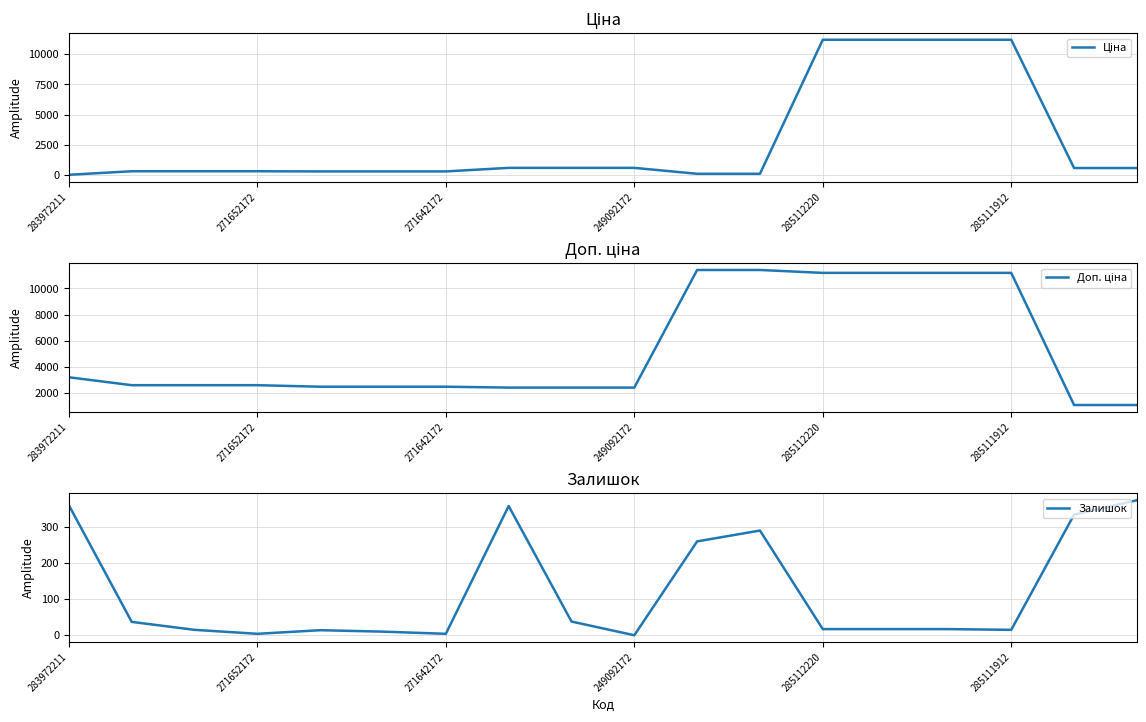

What value does the Залишок series have at 283972211?

360